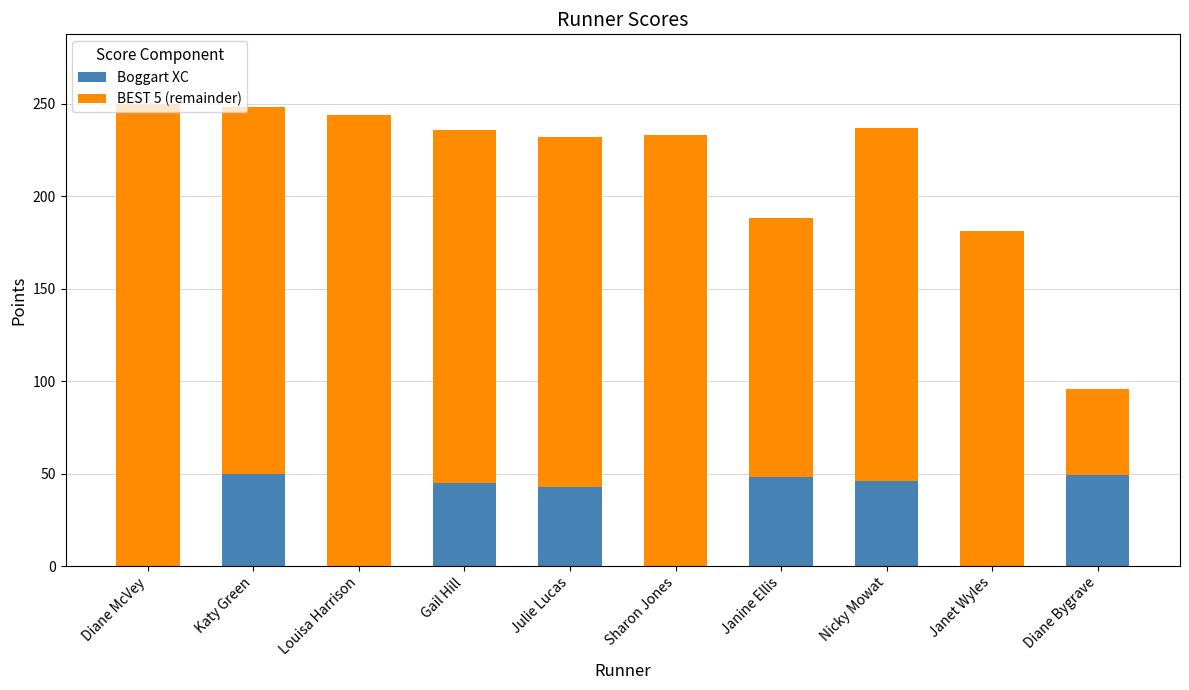

The value of Boggart XC at Janet Wyles is -20. True or false?

False